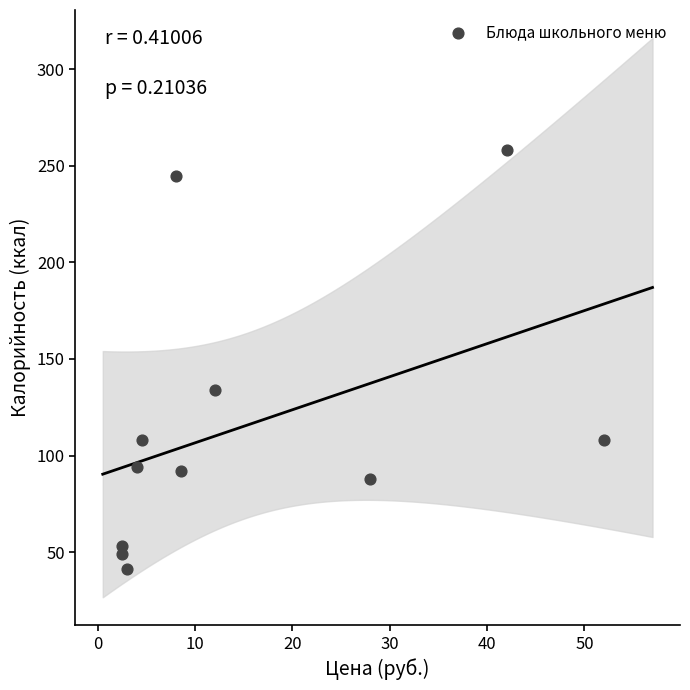

What is the average Y value?

115.5